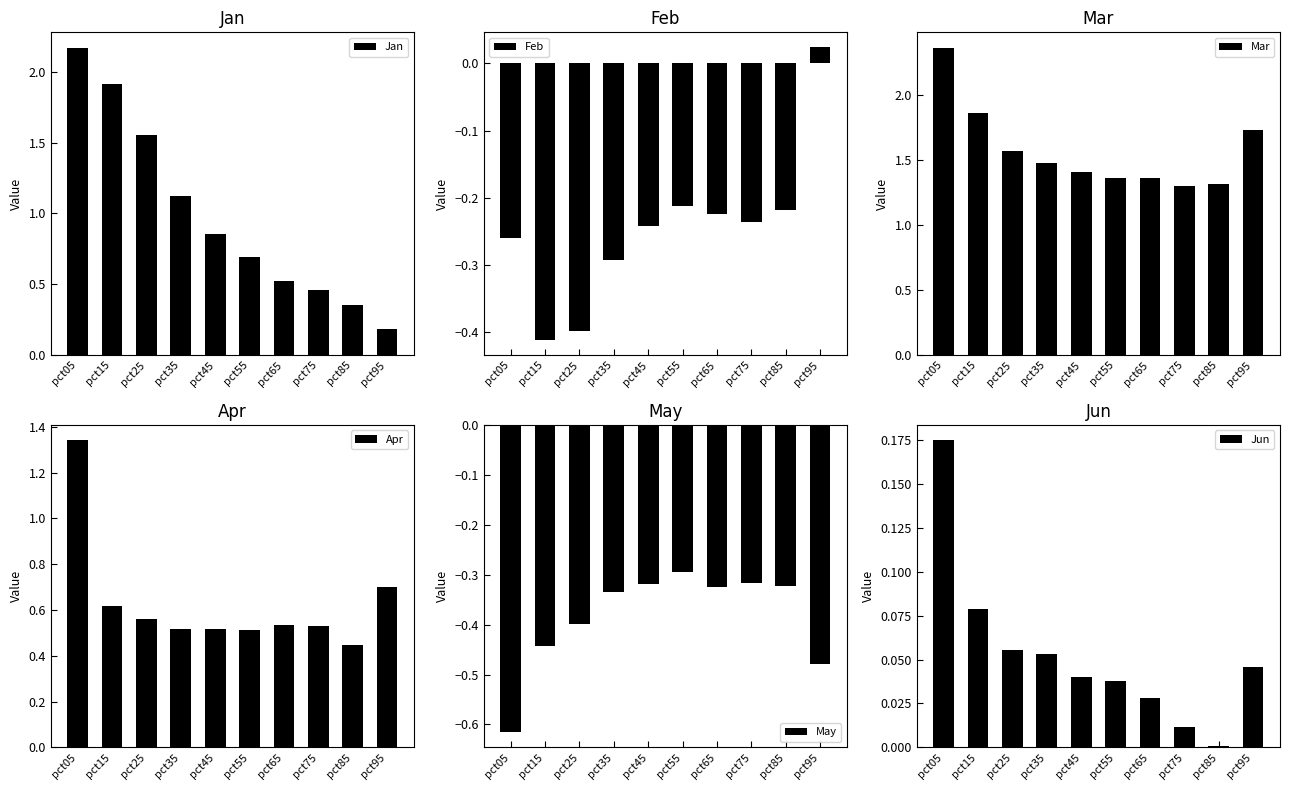

At how many categories does at least one series exceed 1?

10